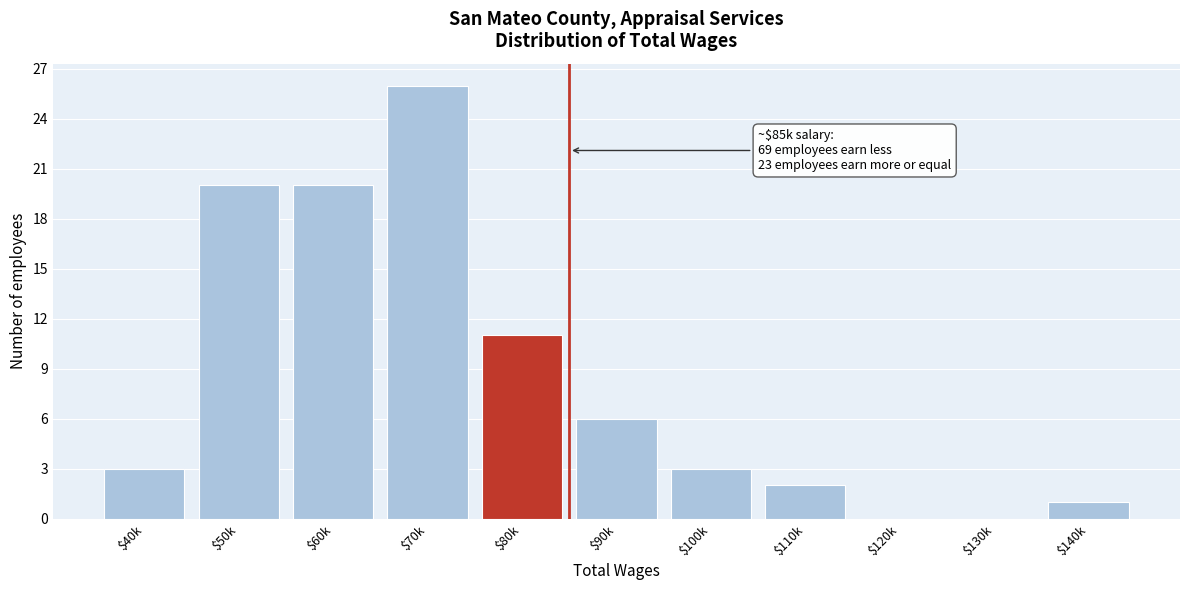

What is the greatest value displayed?

26